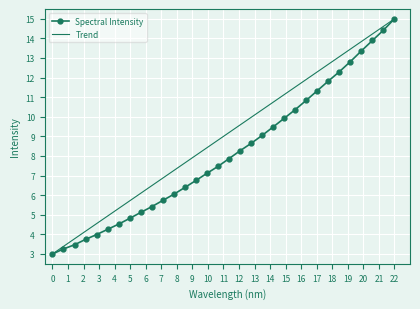

Reading left to right, list all the values displayed in this chart.

3.0	3.3	3.5	3.7	4.0	4.3	4.5	4.8	5.1	5.4	5.7	6.0	6.4	6.8	7.1	7.5	7.9	8.3	8.6	9.1	9.5	9.9	10.4	10.8	11.3	11.8	12.3	12.8	13.4	13.9	14.4	15.0